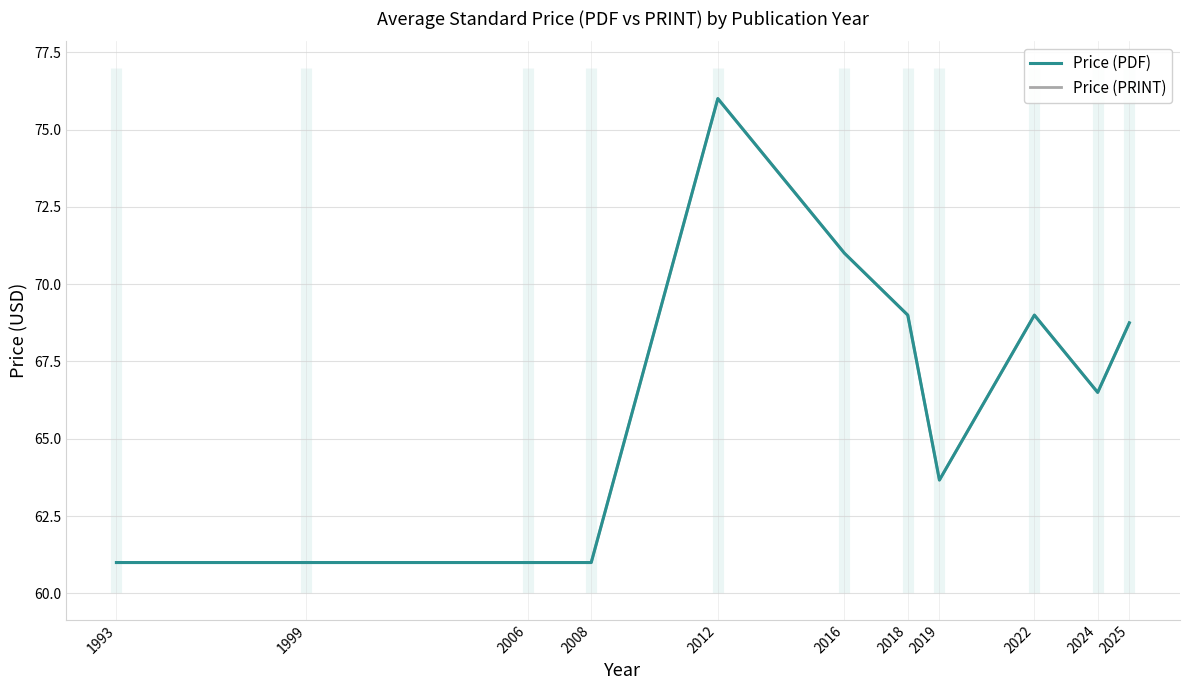

At which label does Price (PRINT) reach its peak?

2012